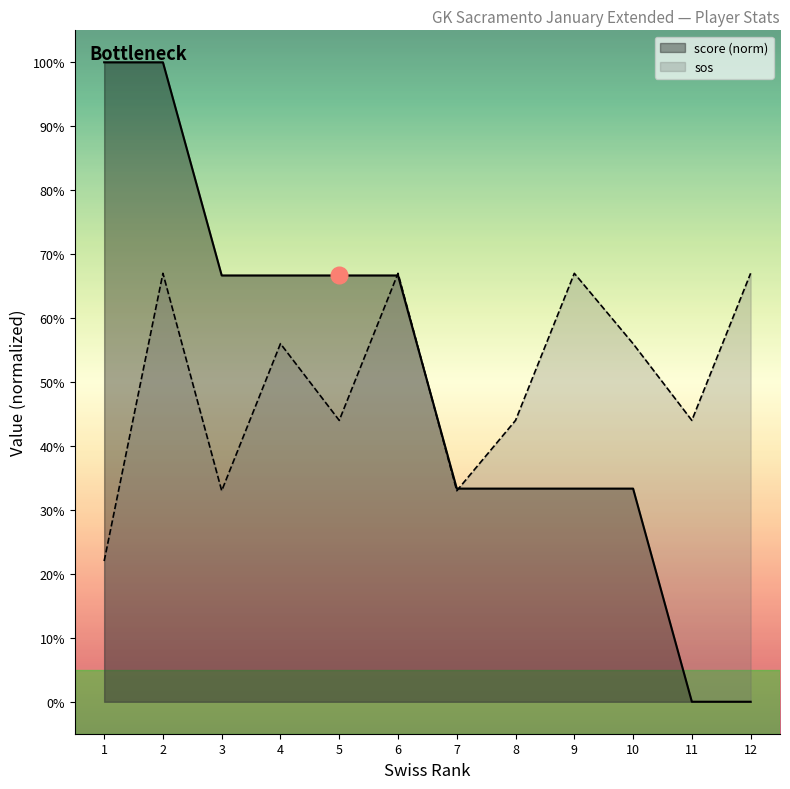

What is the value of the score point at the 2nd from the left?

1.0